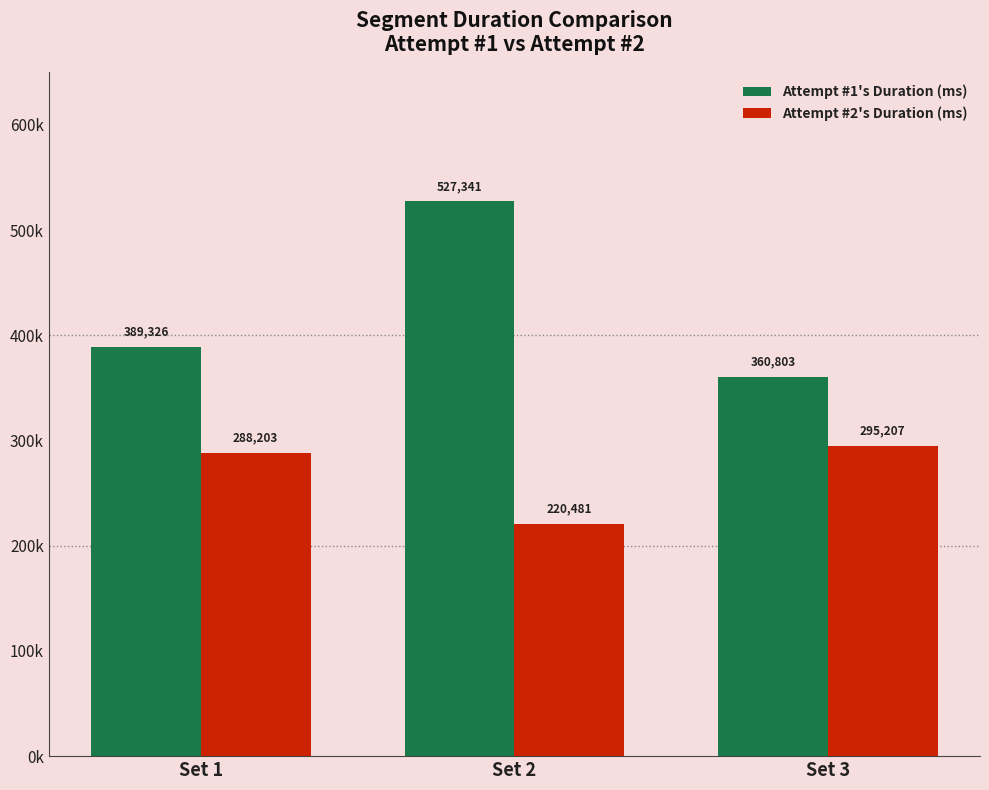

At Set 2, list the series in order from smallest to largest.

Attempt #2's Duration (ms), Attempt #1's Duration (ms)